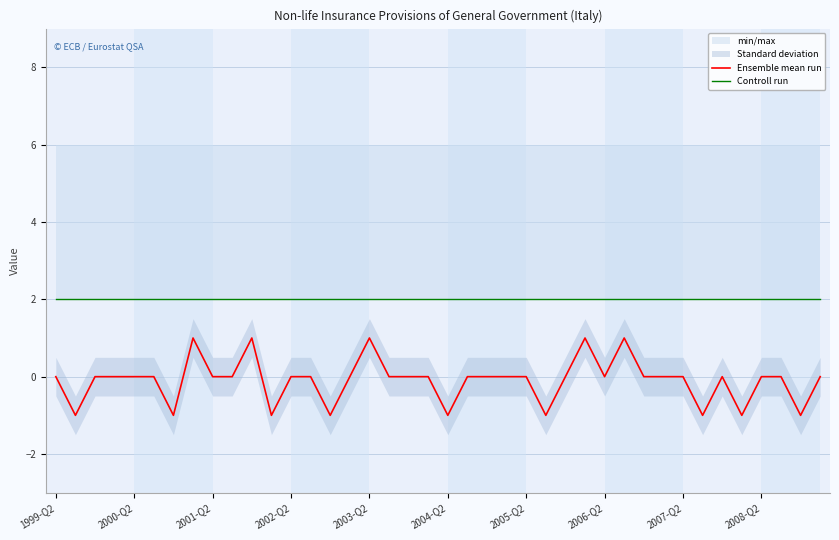

True or false: Ensemble mean run and Controll run cross at least once.

False